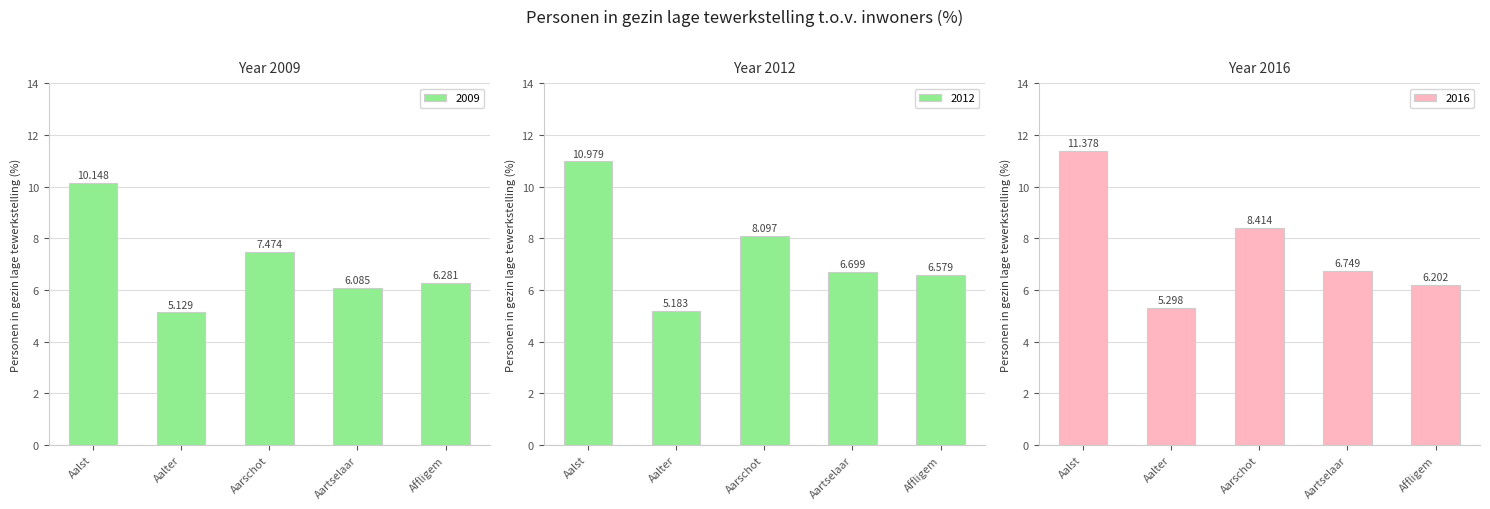

Where does the 2009 series first go above 6?

Aalst